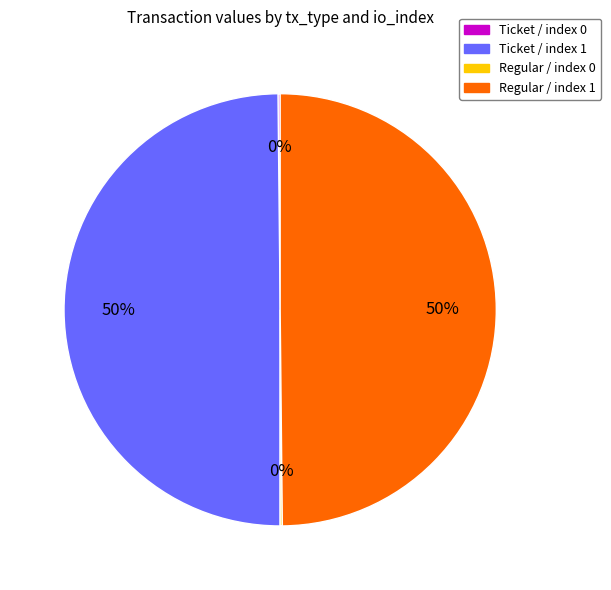

Is the sum of Ticket / index 1 and Regular / index 1 greater than half?

Yes